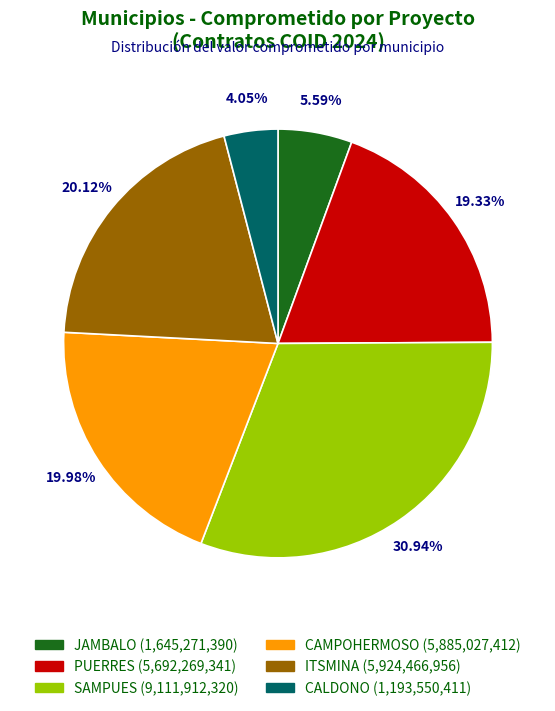

Do PUERRES and SAMPUES together represent more than half of the pie?

Yes